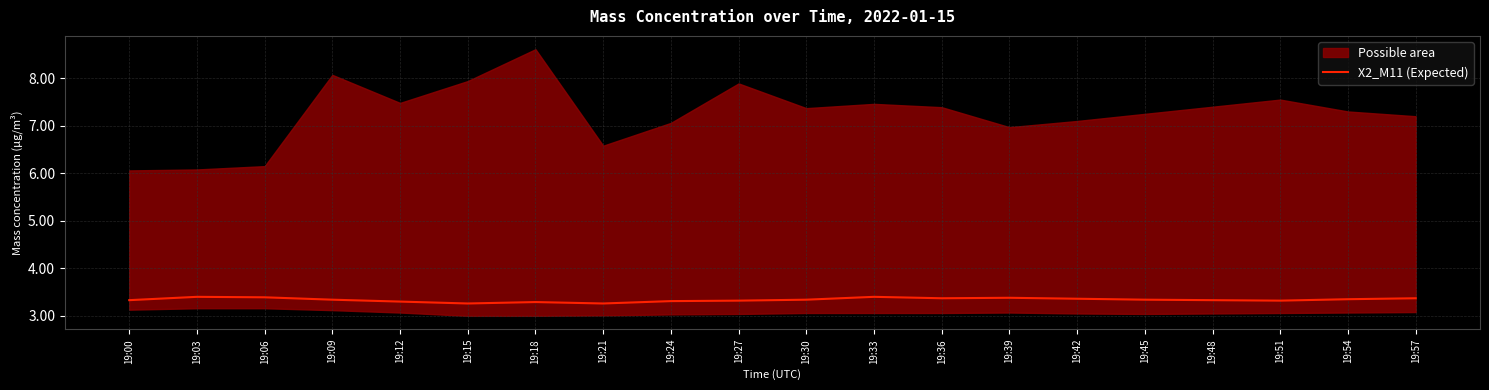

Where is the data nearest to the value 3?

19:15